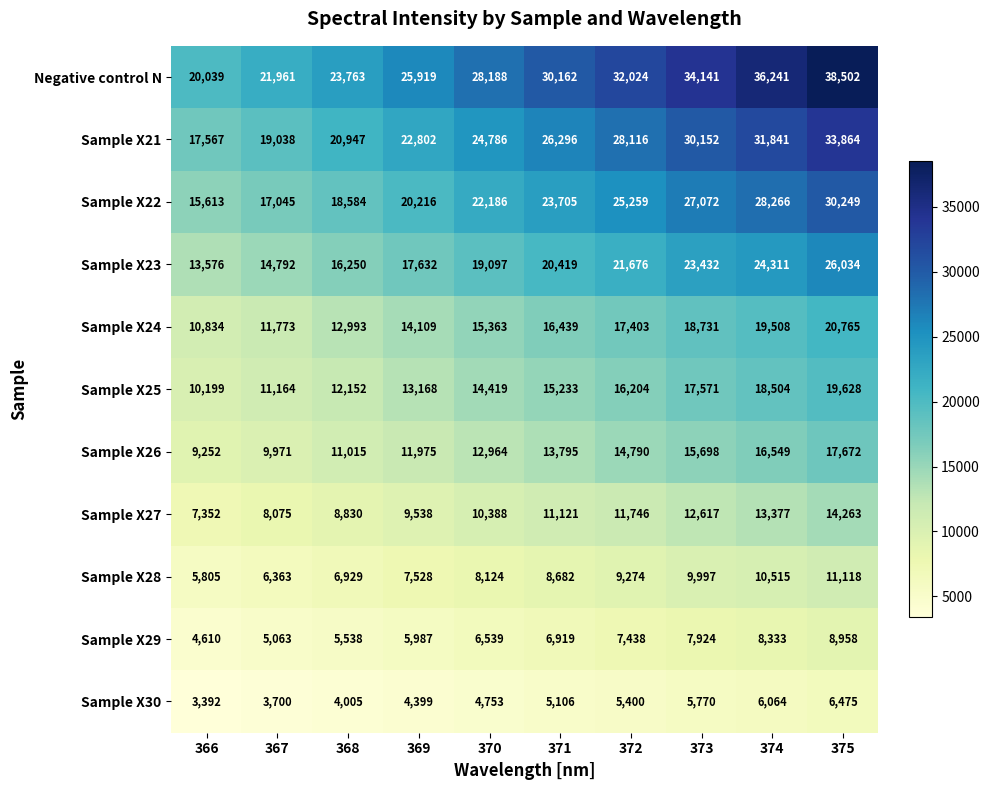

Between 371 and 374, which series saw the biggest shift?

Negative control N